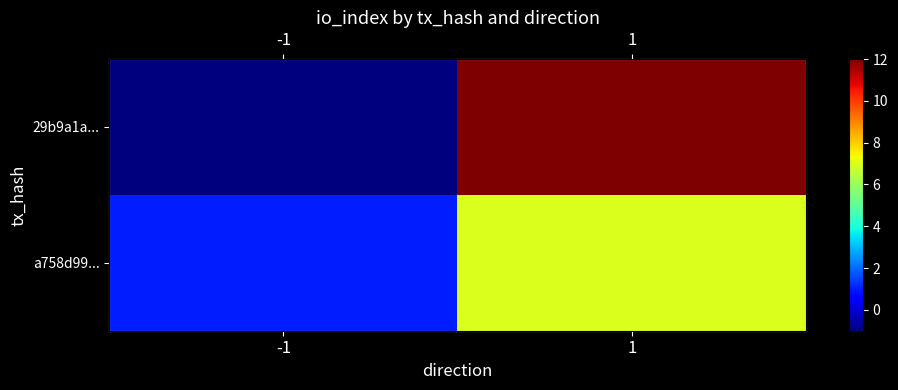

How many series are shown in this chart?

2